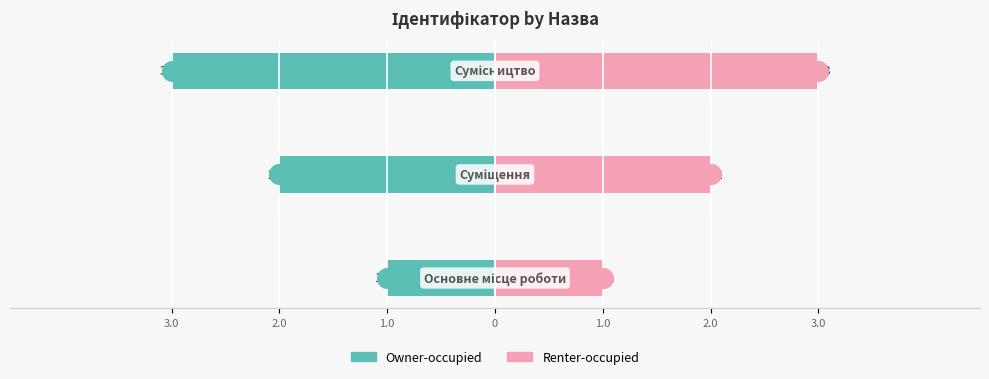

Which series reaches the maximum Y coordinate?

Renter-occupied